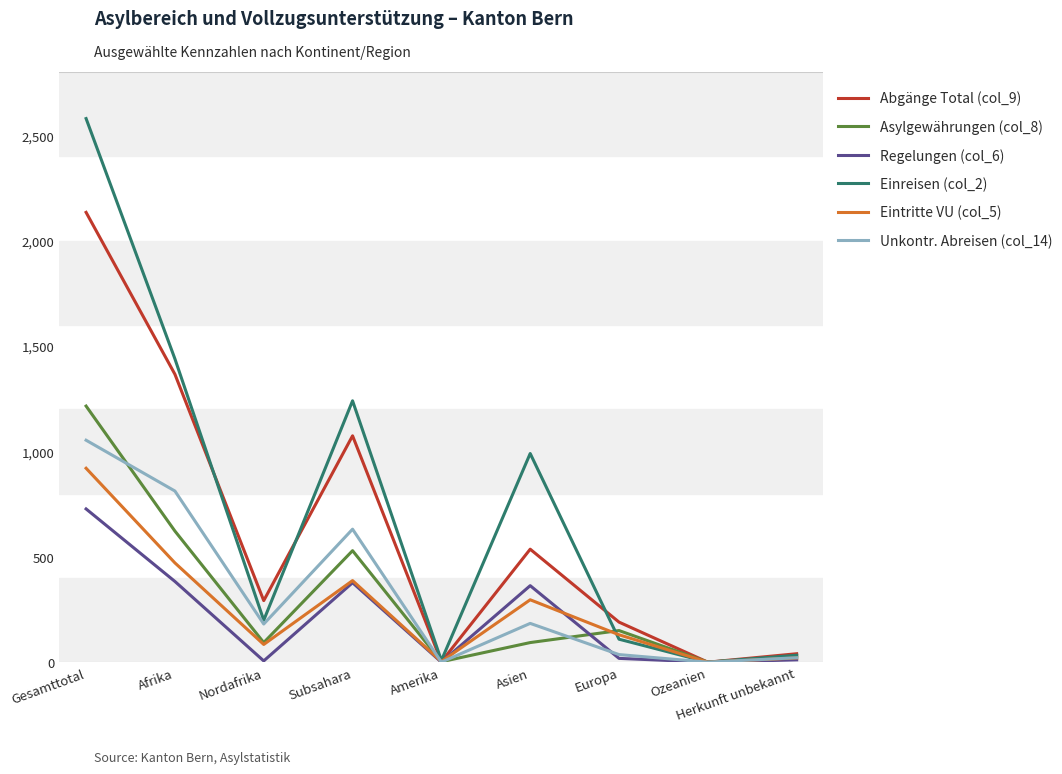

Rank the series by their maximum value, from lowest to highest.

Regelungen (col_6), Eintritte VU (col_5), Unkontr. Abreisen (col_14), Asylgewährungen (col_8), Abgänge Total (col_9), Einreisen (col_2)